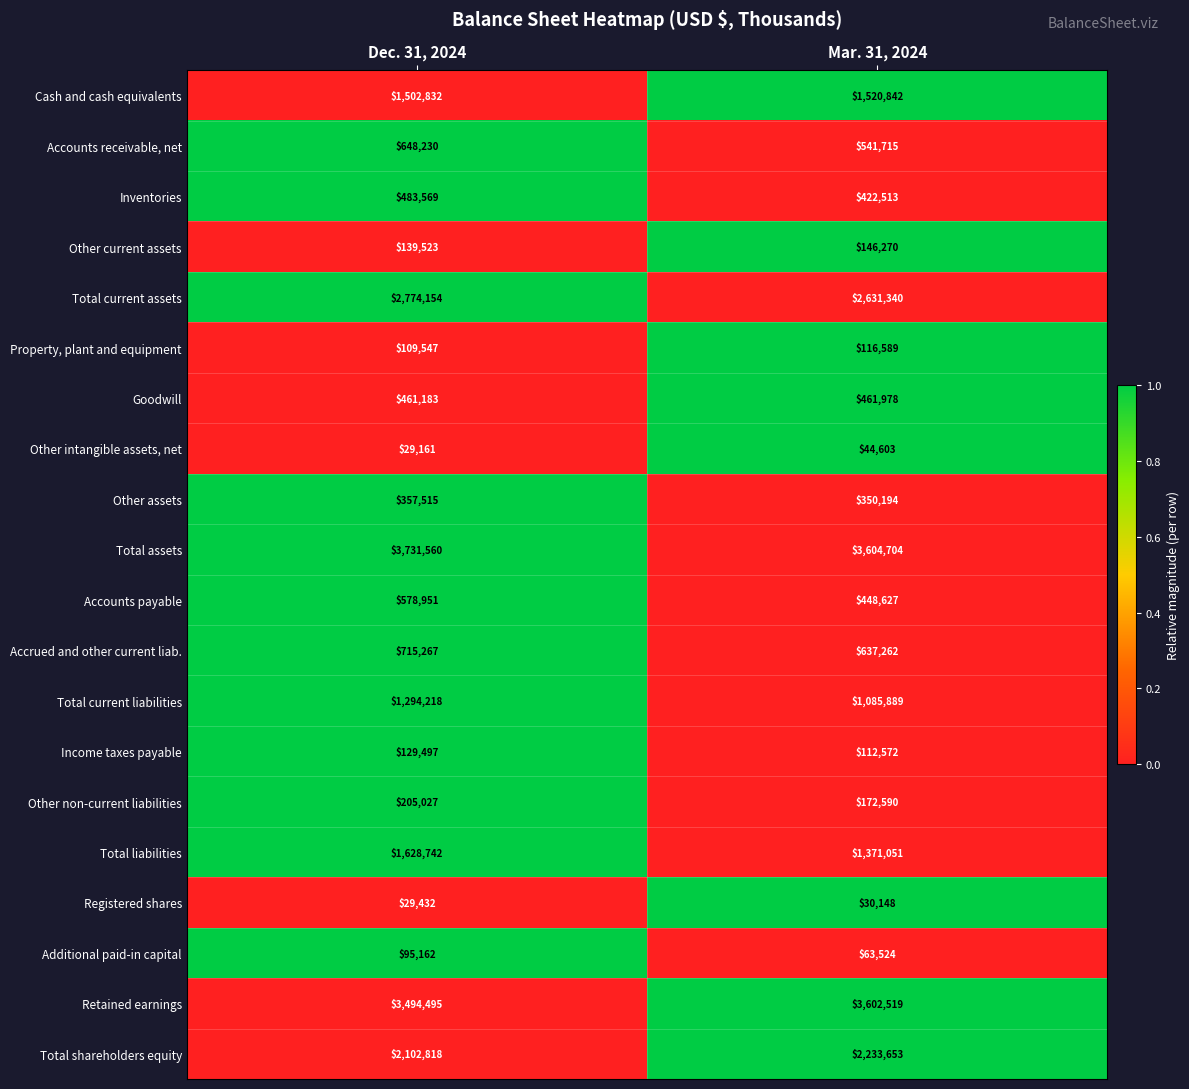

How many series are shown in this chart?

20